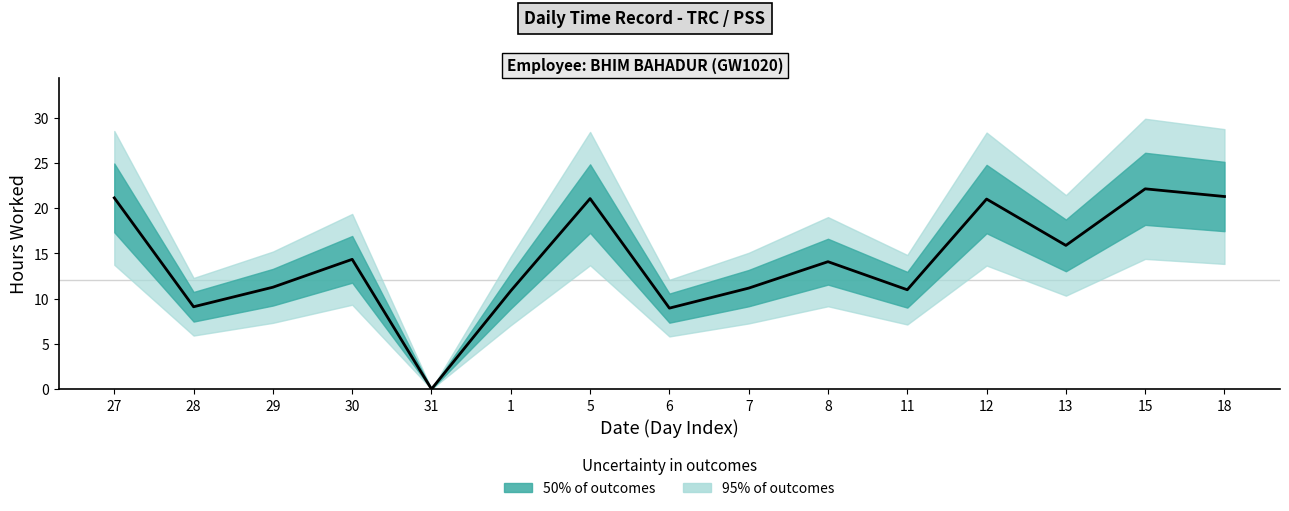

Where is the first local maximum?

30